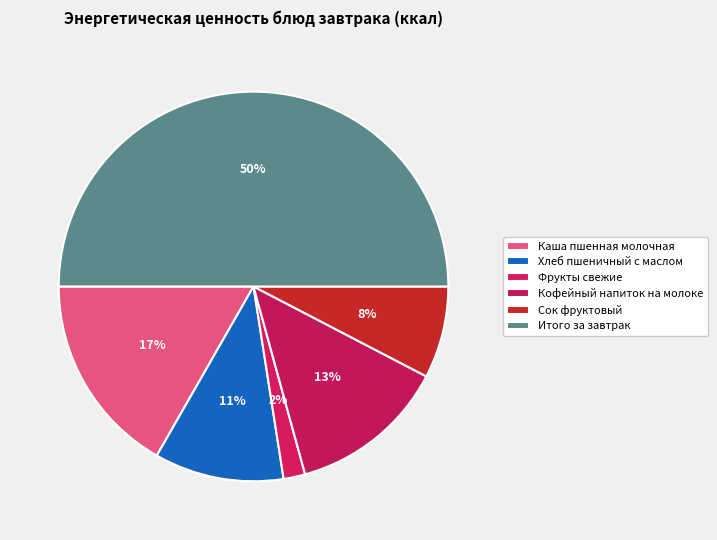

Count the number of slices in the pie.

6